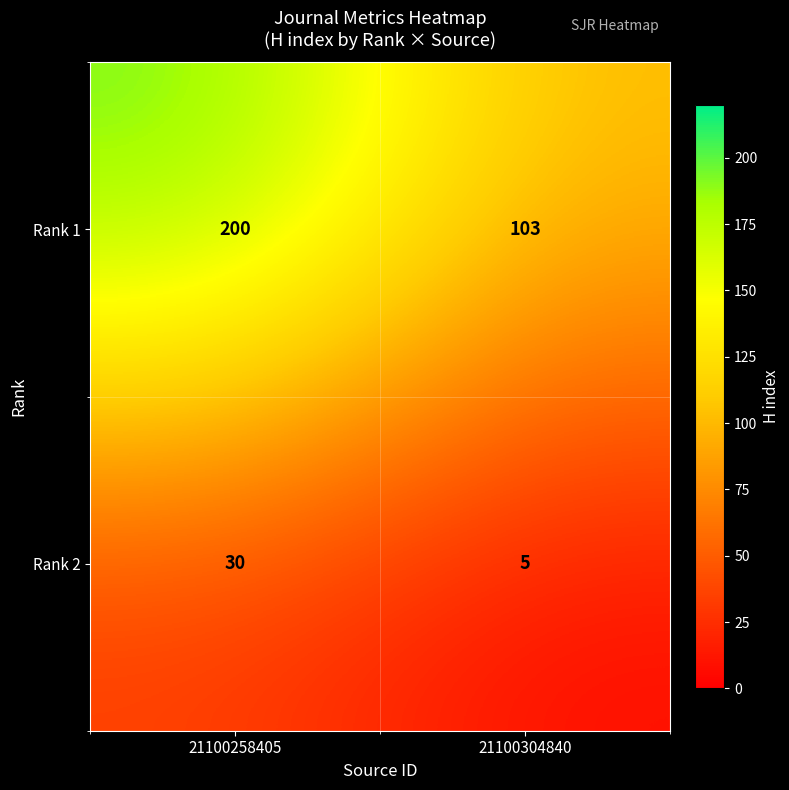

True or false: Rank 2 has a value of 9 at 21100304840.

False